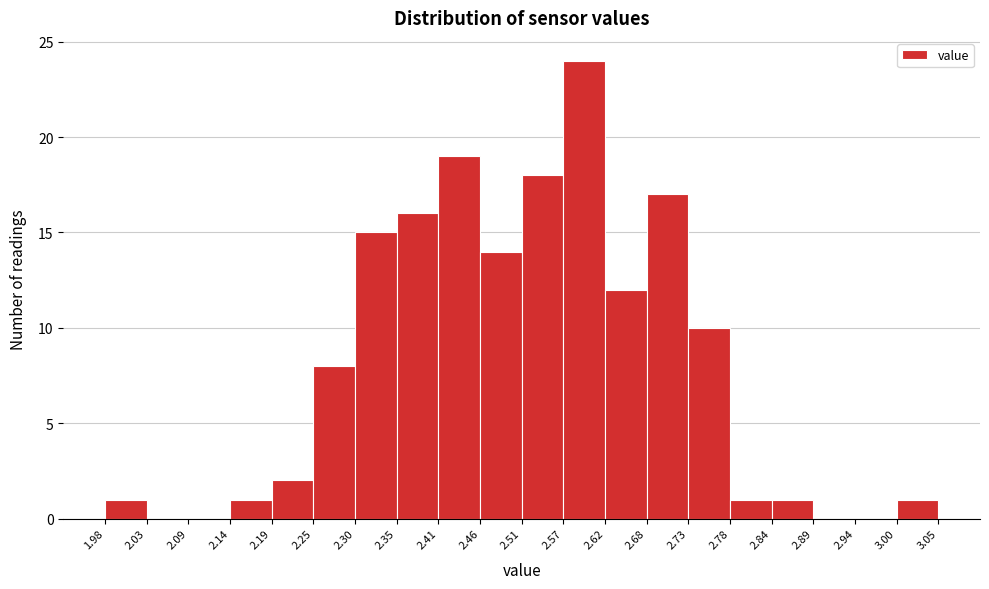

Reading left to right, list every bar in this chart as the range it spans on the x-axis followed by its height. The values are not printed on the chart, so give them approximately, as read against the axis.

1.98 to 2.03: 1
2.03 to 2.09: 0
2.09 to 2.14: 0
2.14 to 2.19: 1
2.19 to 2.25: 2
2.25 to 2.30: 8
2.30 to 2.35: 15
2.35 to 2.41: 16
2.41 to 2.46: 19
2.46 to 2.51: 14
2.51 to 2.57: 18
2.57 to 2.62: 24
2.62 to 2.68: 12
2.68 to 2.73: 17
2.73 to 2.78: 10
2.78 to 2.84: 1
2.84 to 2.89: 1
2.89 to 2.94: 0
2.94 to 3.00: 0
3.00 to 3.05: 1